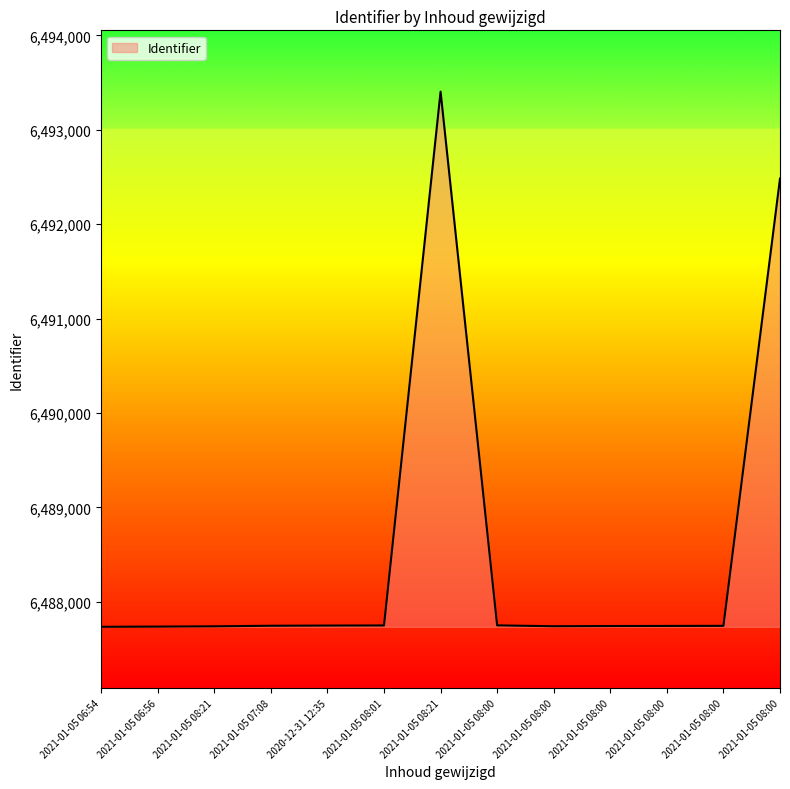

How many lines are shown in the chart?

1